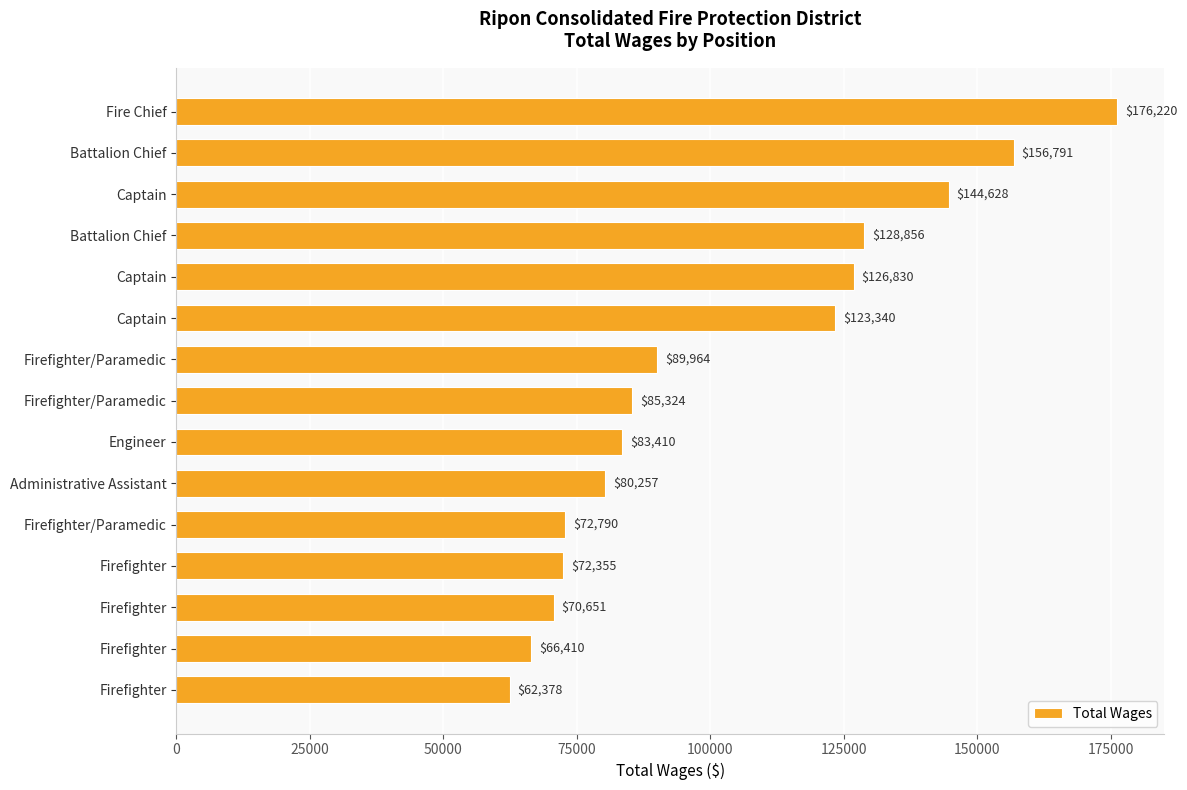

How many categories are shown in the chart?

15